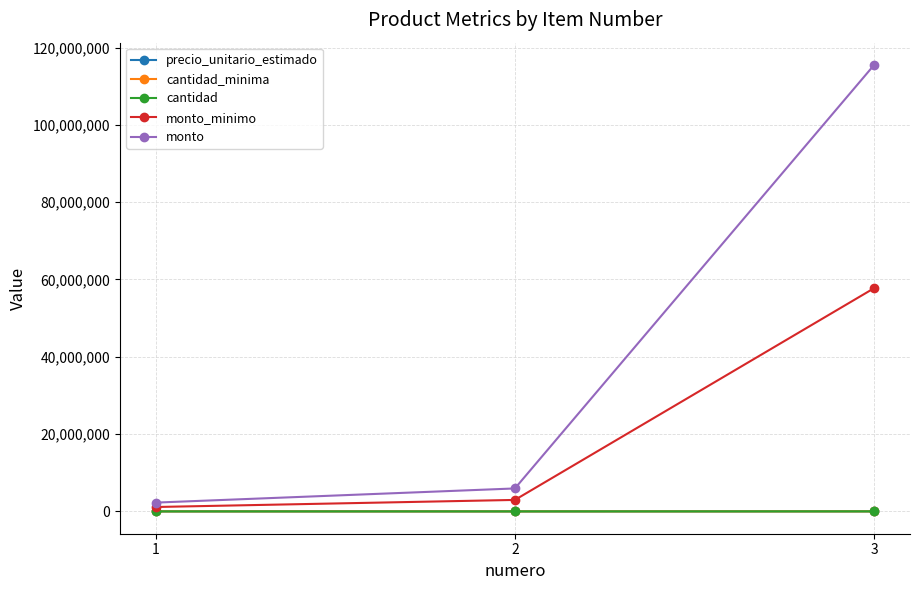

What is the highest value of the monto series?

115497000